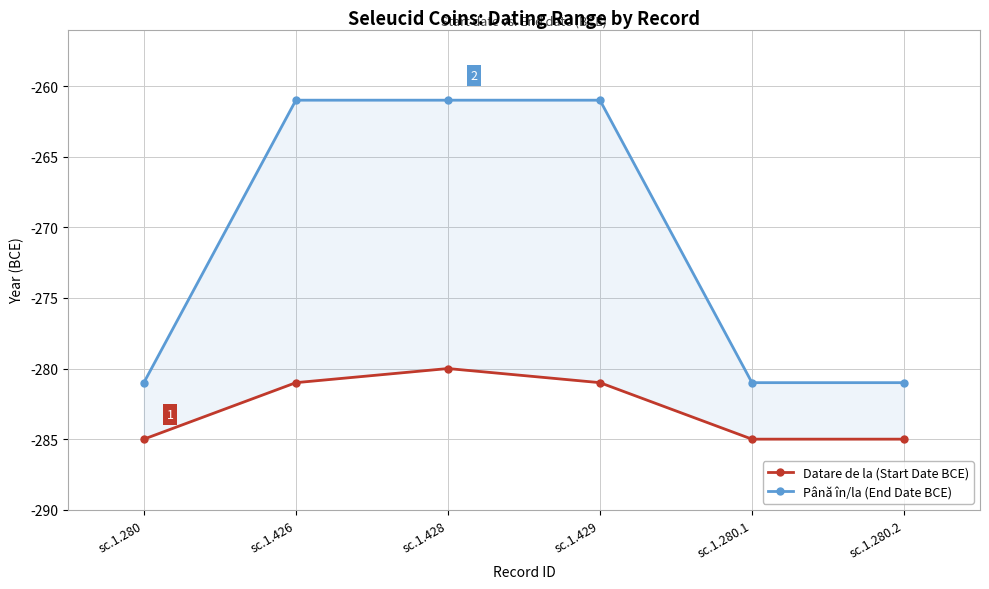

True or false: Până în/la (End Date BCE) has more than 2 points higher than both neighbors.

False